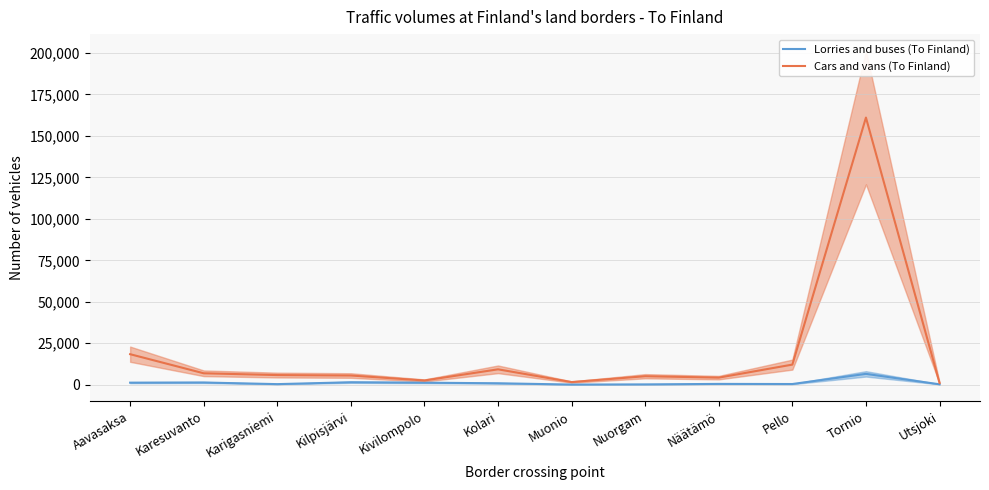

What is the difference between the highest and lowest values at Näätämö?

3783